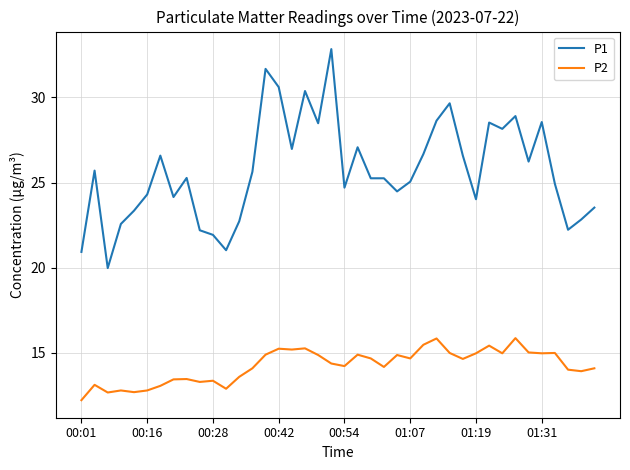

Which series has the largest total across all categories?

P1